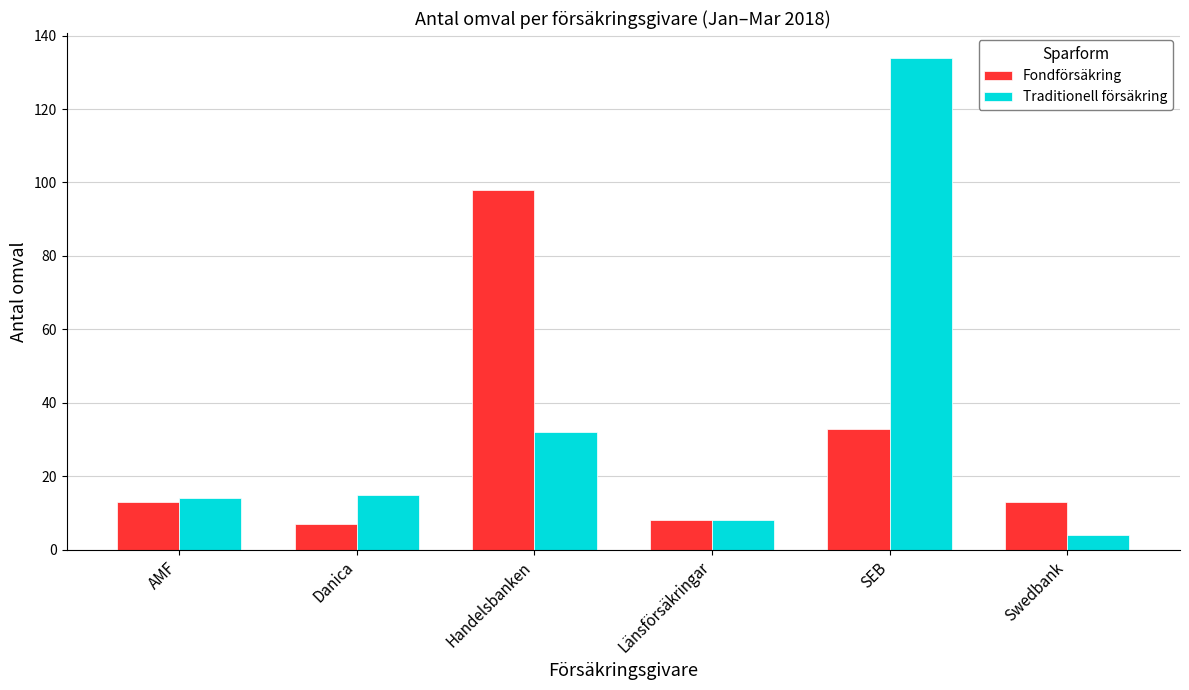

Reading right to left, transcribe all the data shown in this chart.

Fondförsäkring: 13	33	8	98	7	13
Traditionell försäkring: 4	134	8	32	15	14